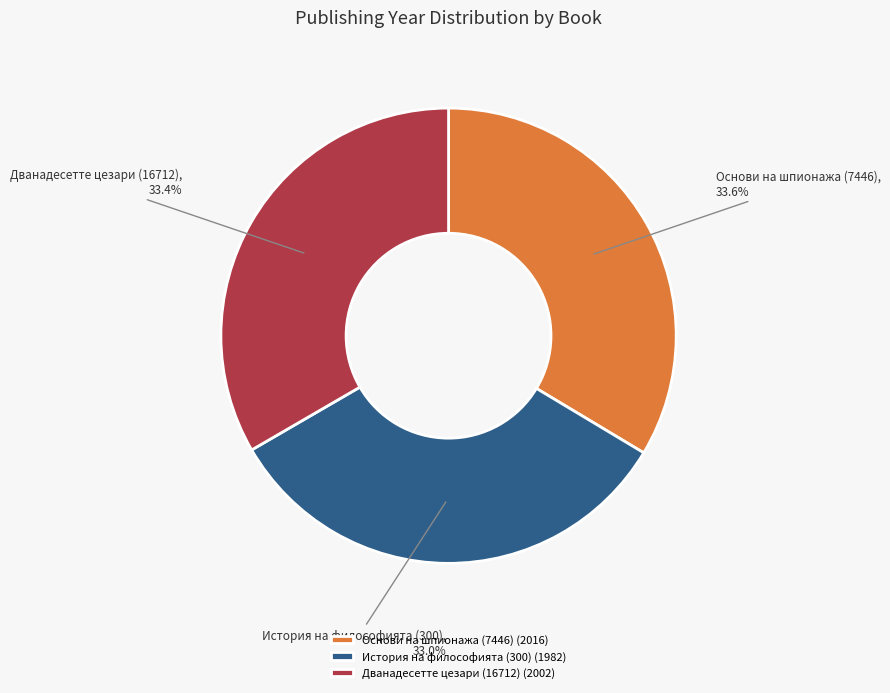

To the nearest percent, what is the combined percentage of Основи на шпионажа (7446) and Дванадесетте цезари (16712)?

67%